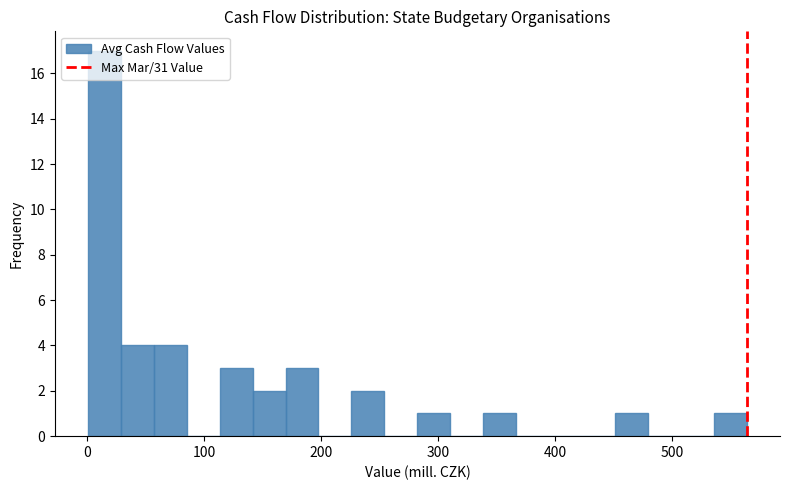

Read against the x-axis, roughly where is the centre of the tallest bar?

10